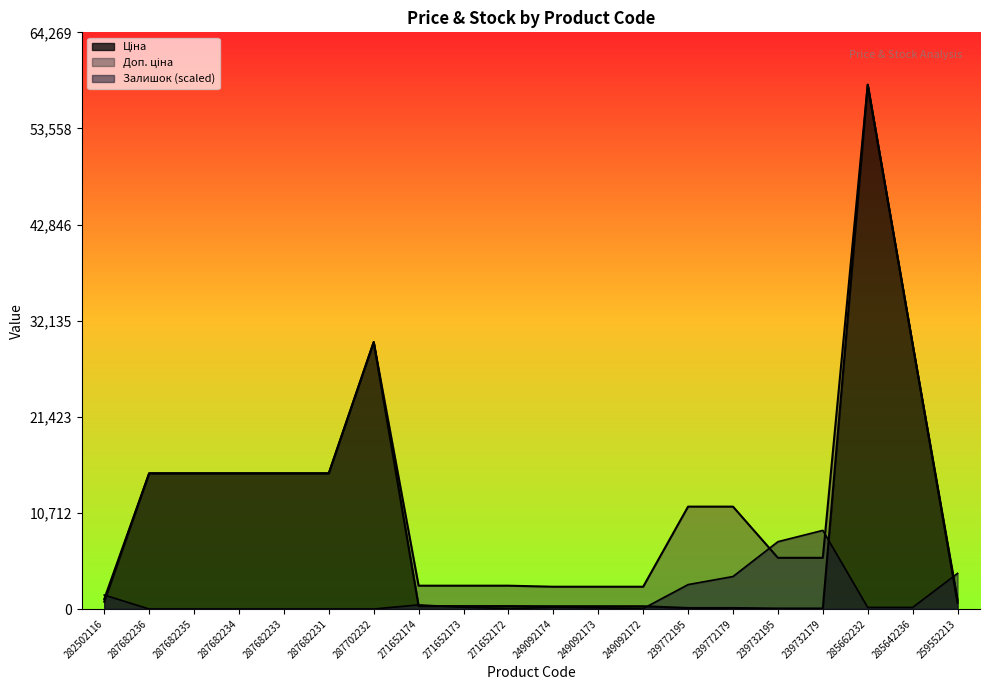

What is the total value across all series at 249092173?

2917.5